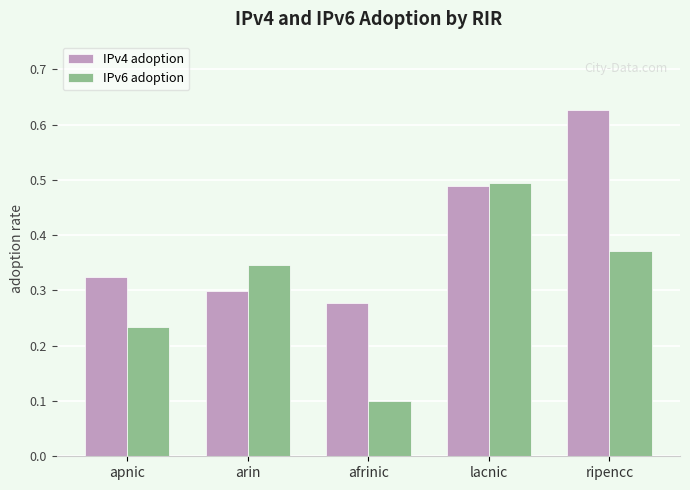

Count the number of data series in this chart.

2